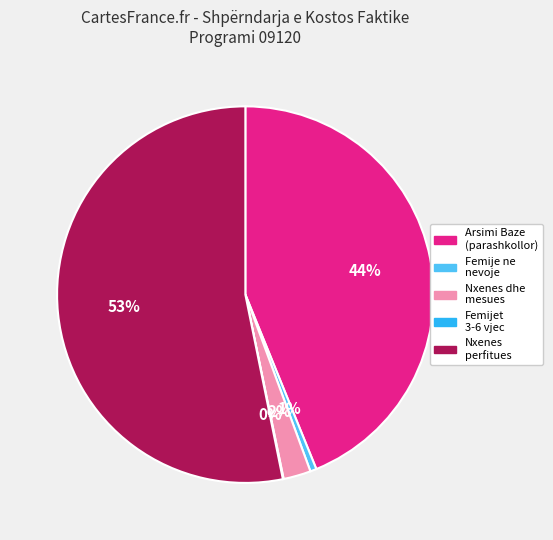

Is there any slice that represents more than half of the pie?

Yes